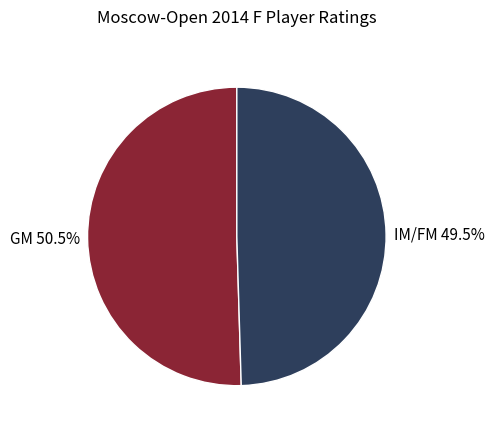

Which category has the biggest portion of the pie?

GM 50.5%